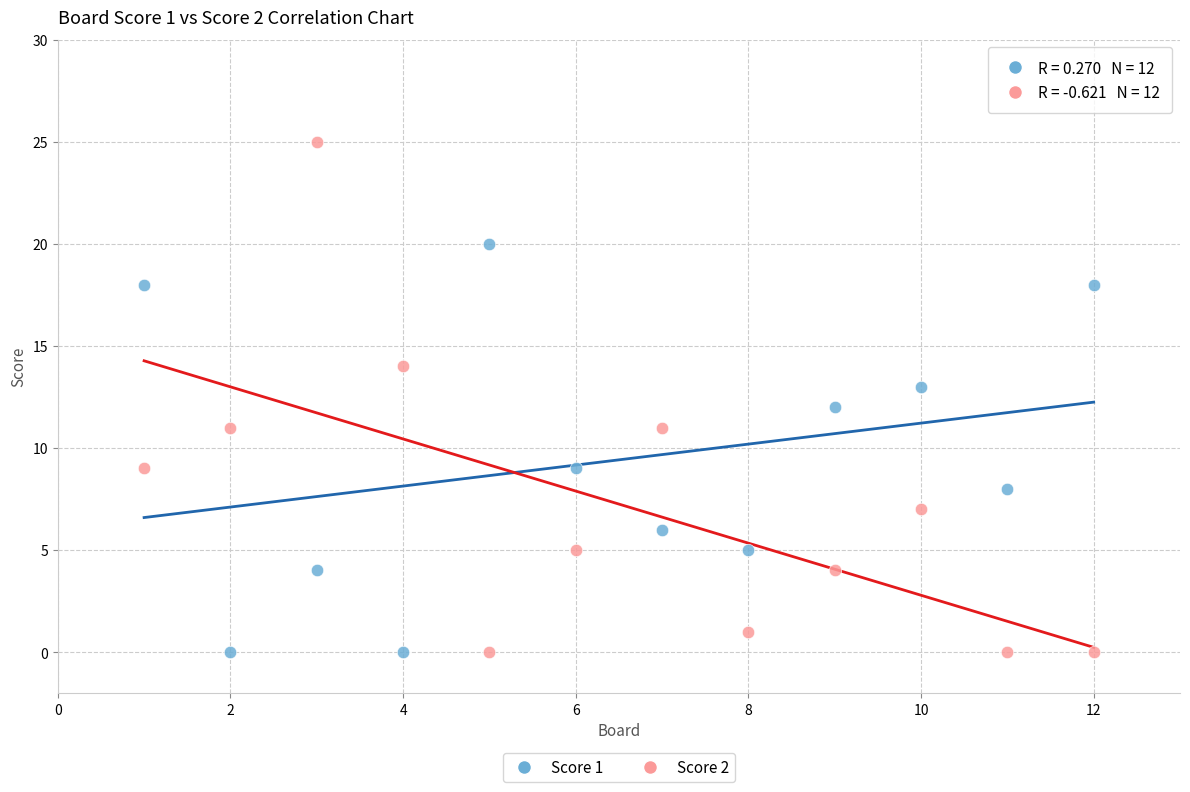

Which series has the largest Y range (max minus min)?

Score 2